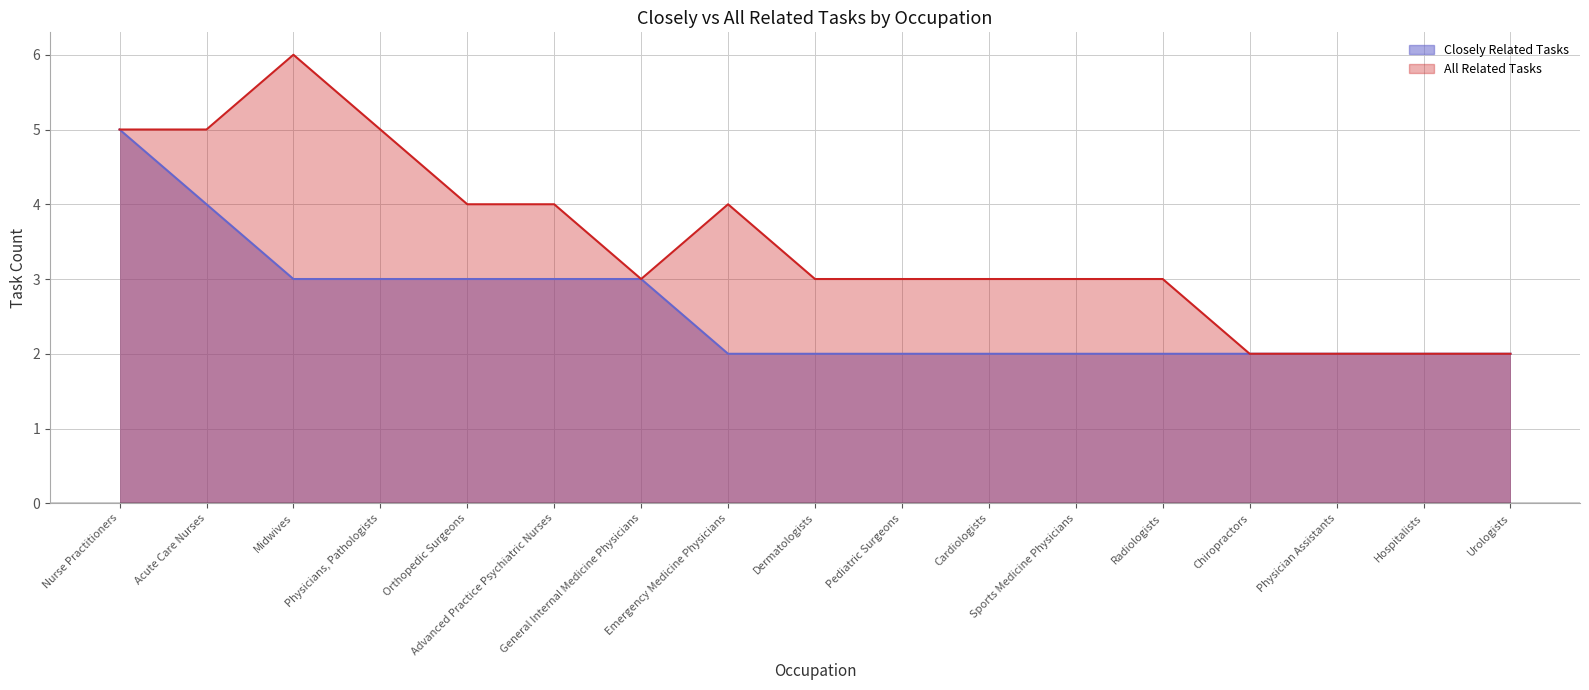

What is the value of the Closely Related Tasks point at the 13th from the left?

2